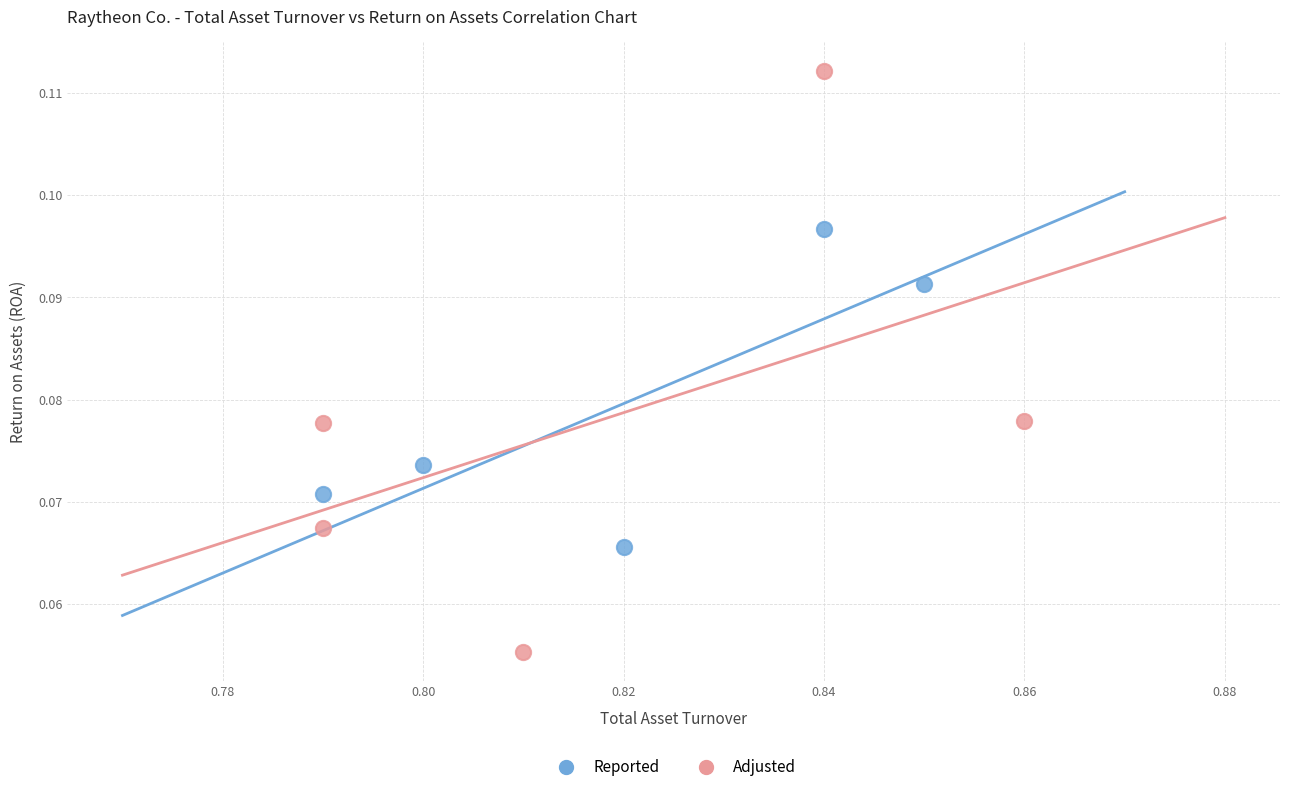

Which series reaches the minimum Y coordinate?

Adjusted